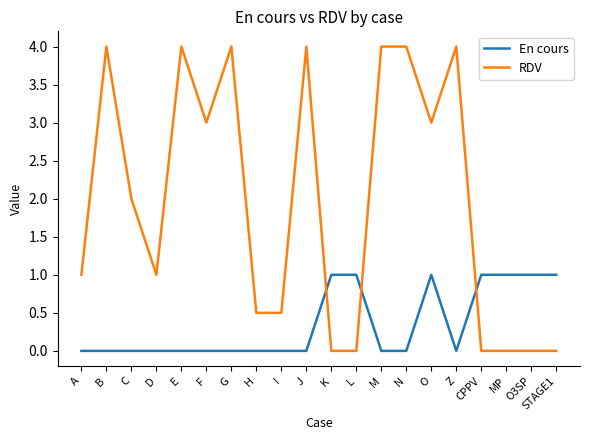

True or false: RDV and En cours intersect in this chart.

True